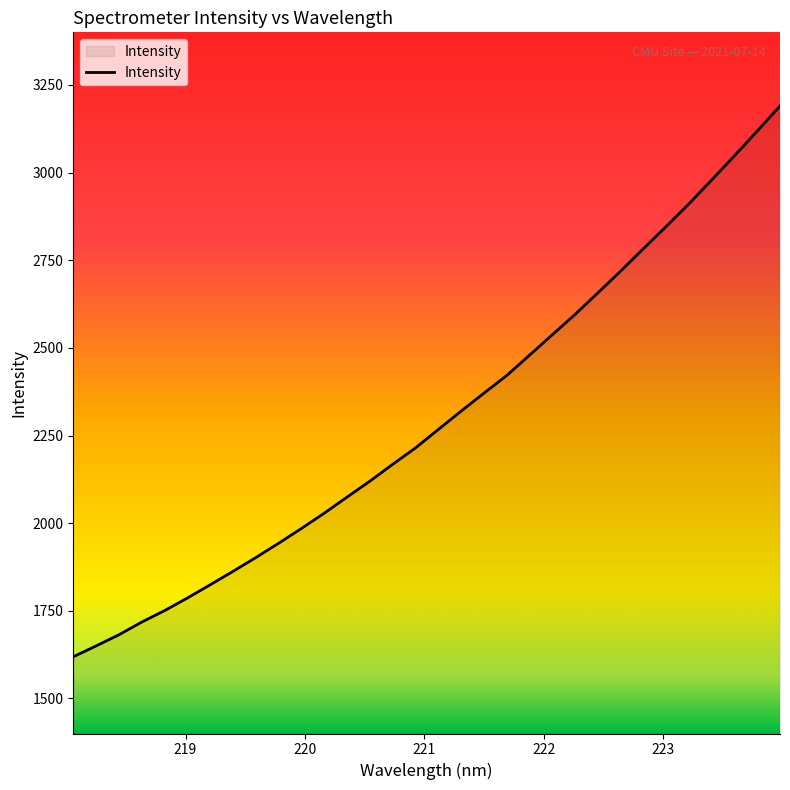

What is the greatest value displayed?

3189.9